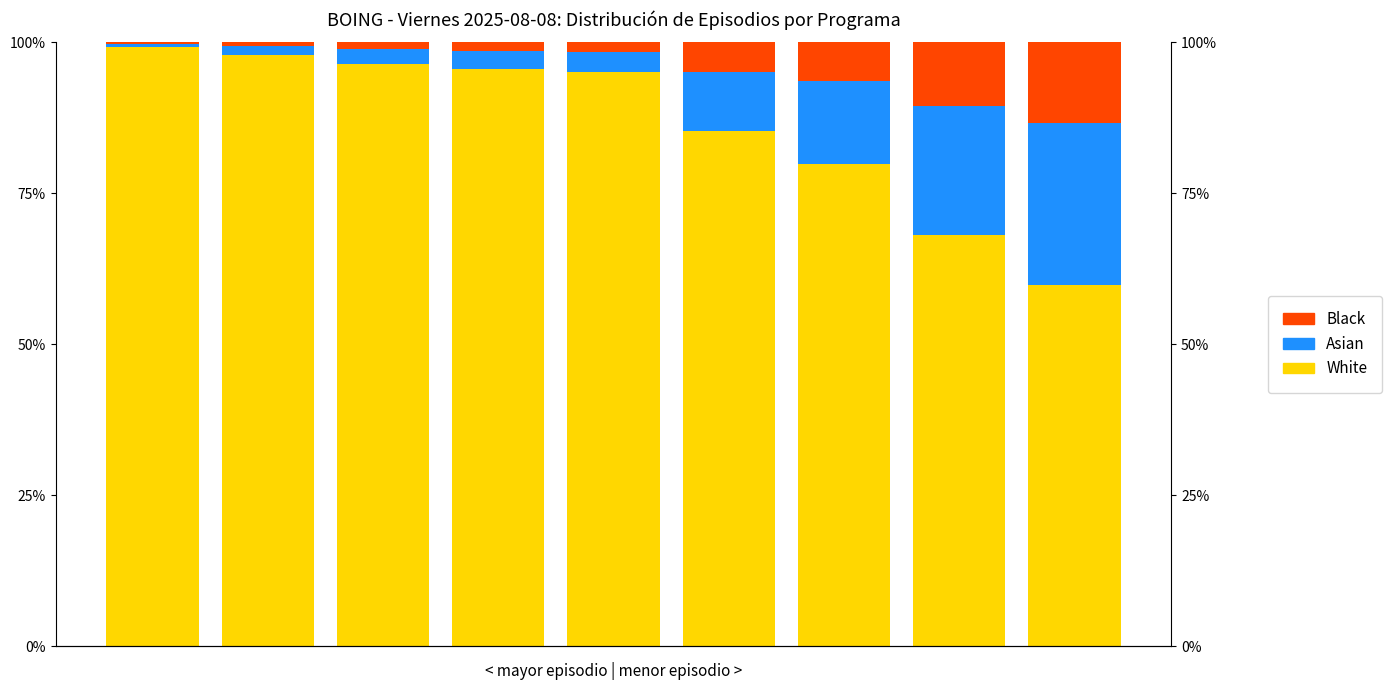

Between 1 and 3, which series saw the biggest shift?

White